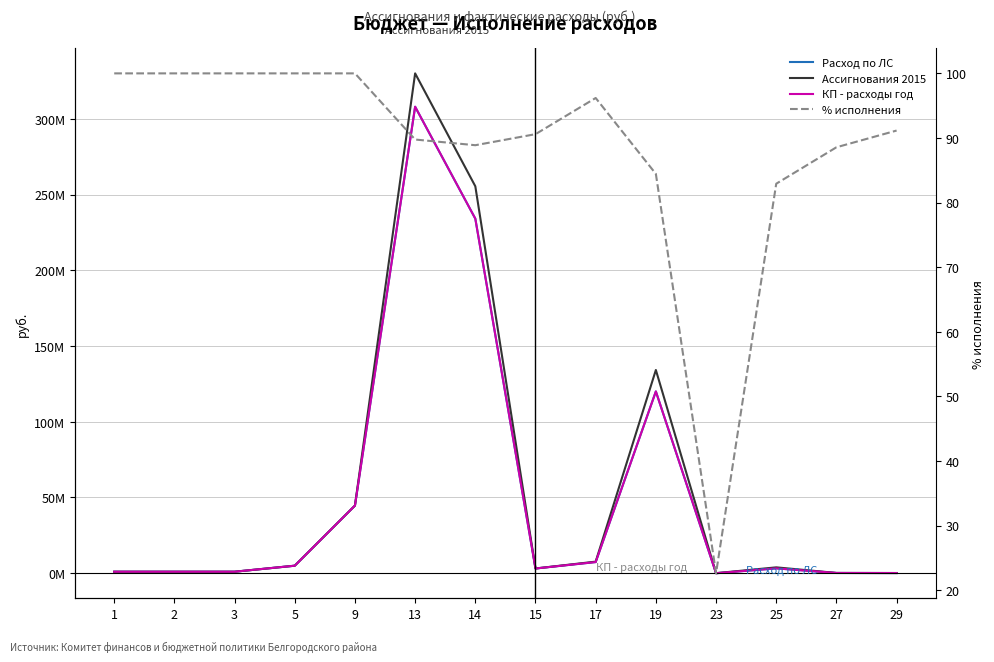

What is the value of the Ассигнования 2015 point at the 8th from the left?

3127681.0